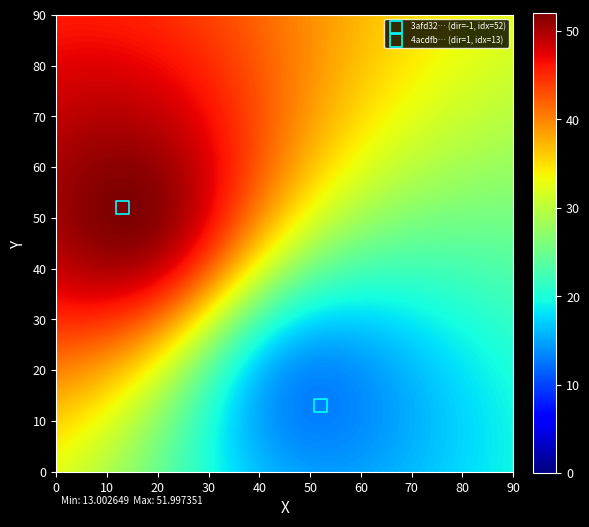

What are all the series names shown in the legend?

3afd32… (dir=-1, idx=52), 4acdfb… (dir=1, idx=13)